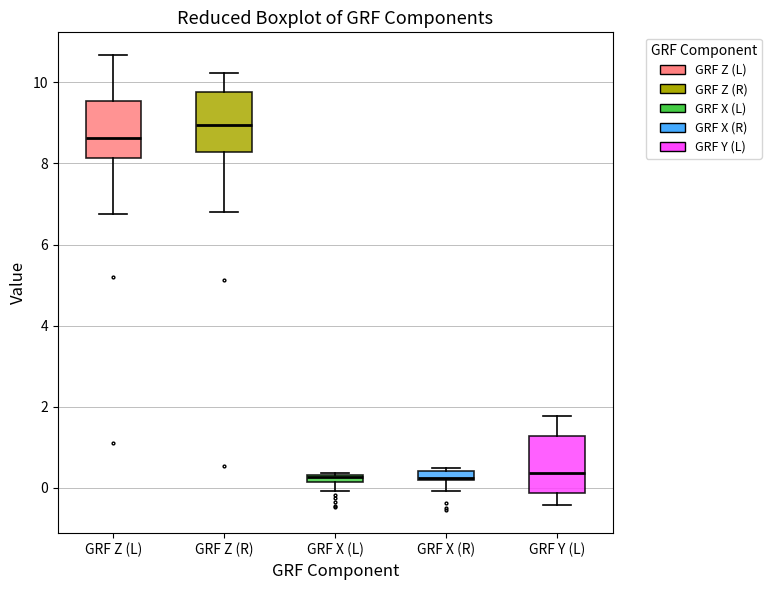

Which box's median line is the highest?

GRF Z (R)